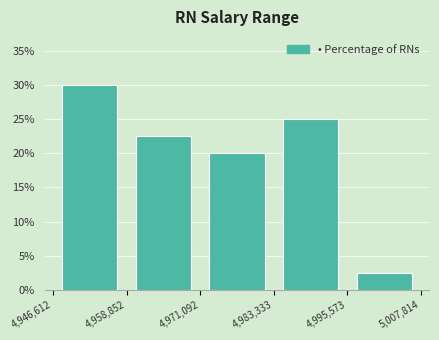

What is the height of the bar covering 4,946,612 to 4,958,852 on the x-axis? The values are not printed on the chart, so give them approximately, as read against the axis.

30.0